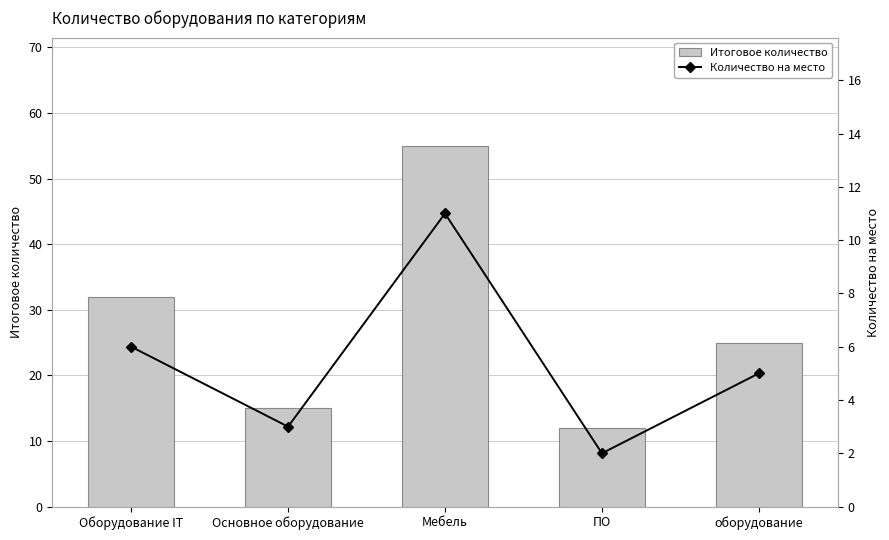

List the series in order of their peak value, lowest first.

Количество на место, Итоговое количество